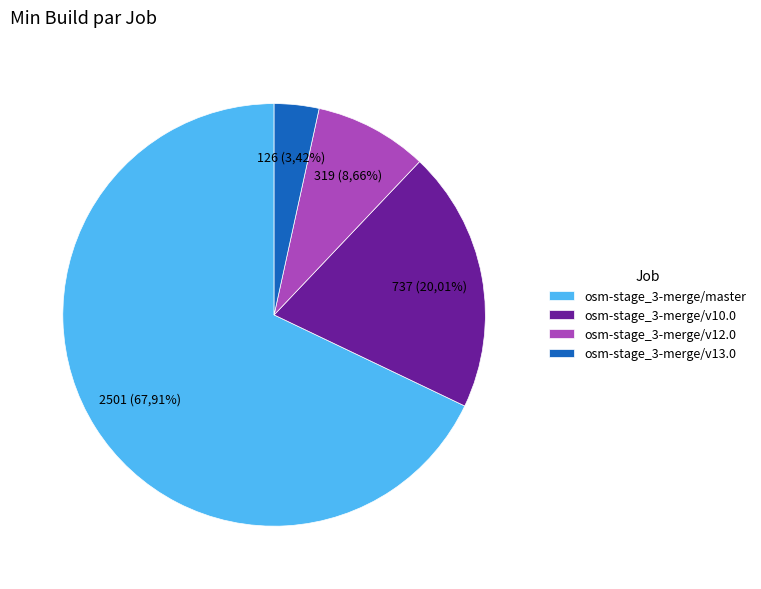

What is the largest slice in the pie chart?

osm-stage_3-merge/master